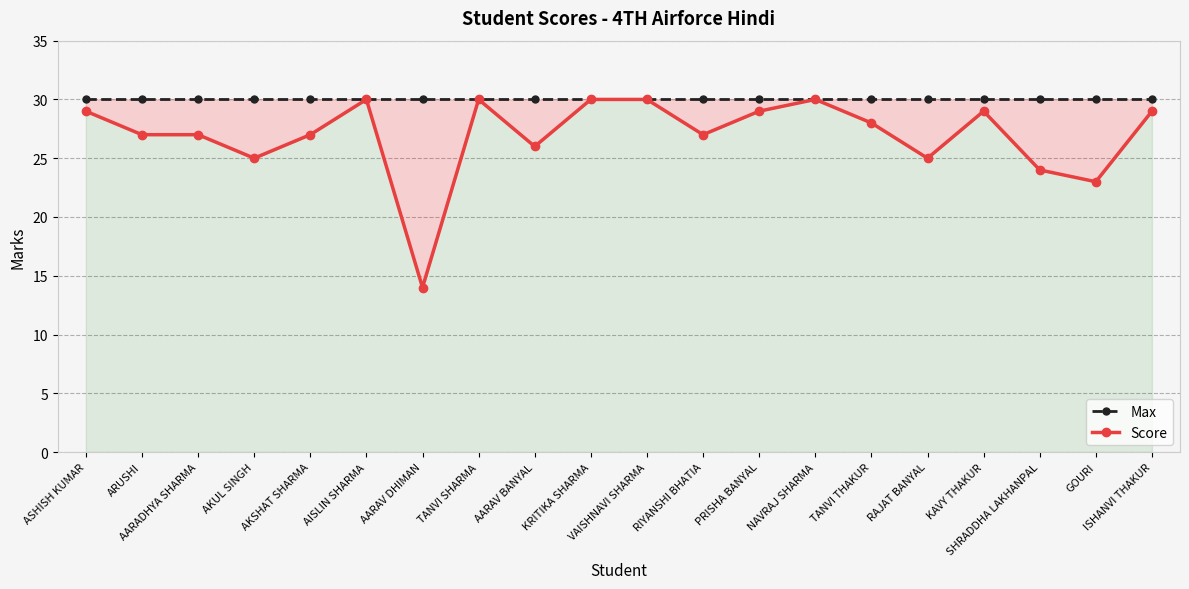

The value of Score at SHRADDHA LAKHANPAL is 24. True or false?

True